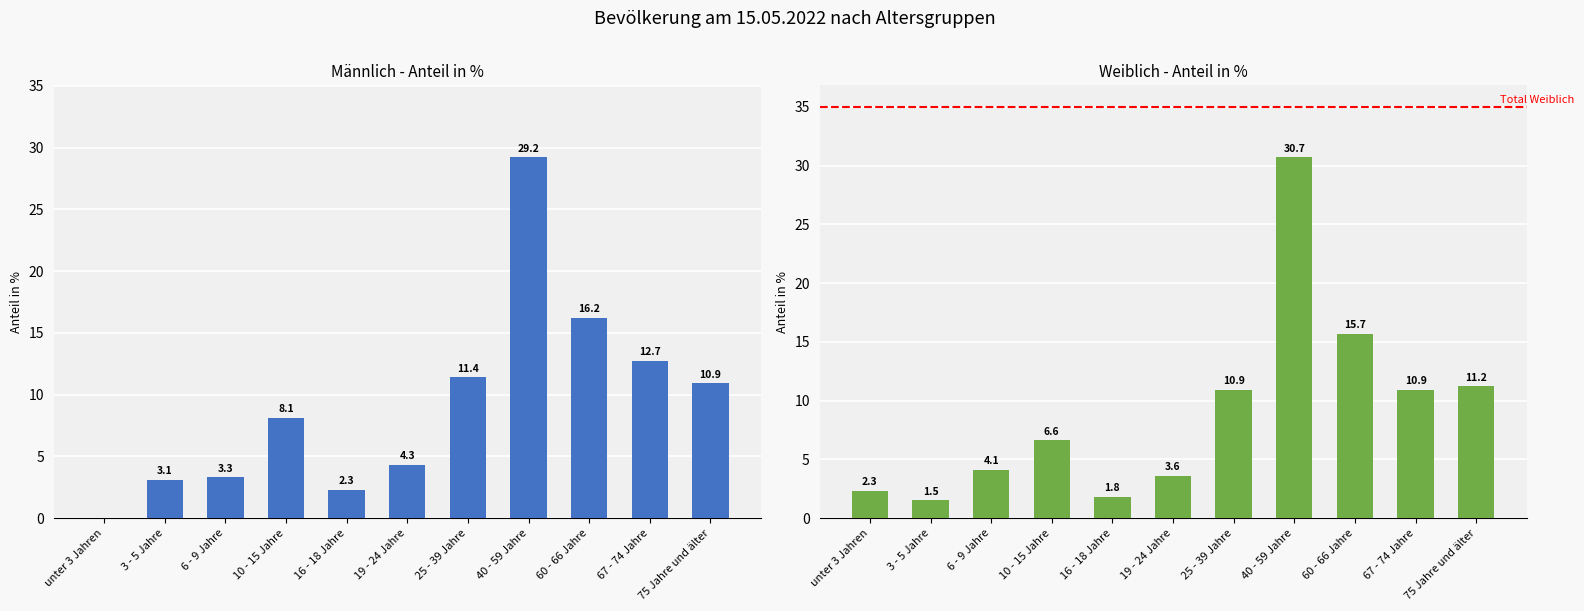

Reading left to right, extract all data points from this chart.

Männlich (%): unter 3 Jahren=0.0	3 - 5 Jahre=3.1	6 - 9 Jahre=3.3	10 - 15 Jahre=8.1	16 - 18 Jahre=2.3	19 - 24 Jahre=4.3	25 - 39 Jahre=11.4	40 - 59 Jahre=29.2	60 - 66 Jahre=16.2	67 - 74 Jahre=12.7	75 Jahre und älter=10.9
Weiblich (%): unter 3 Jahren=2.3	3 - 5 Jahre=1.5	6 - 9 Jahre=4.1	10 - 15 Jahre=6.6	16 - 18 Jahre=1.8	19 - 24 Jahre=3.6	25 - 39 Jahre=10.9	40 - 59 Jahre=30.7	60 - 66 Jahre=15.7	67 - 74 Jahre=10.9	75 Jahre und älter=11.2